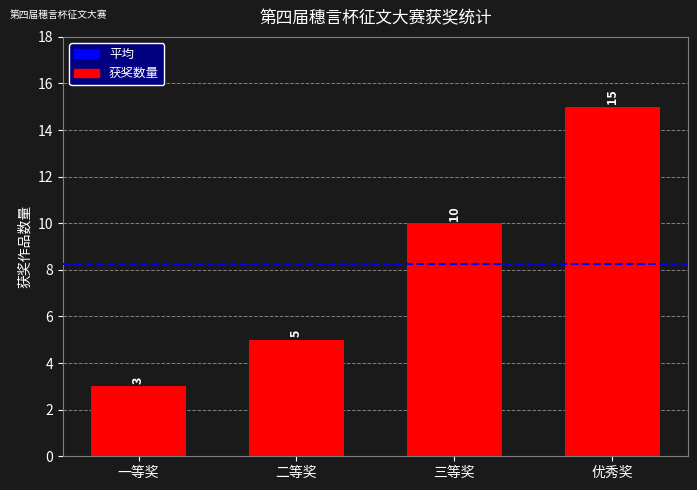

Does the chart contain stacked bars?

No